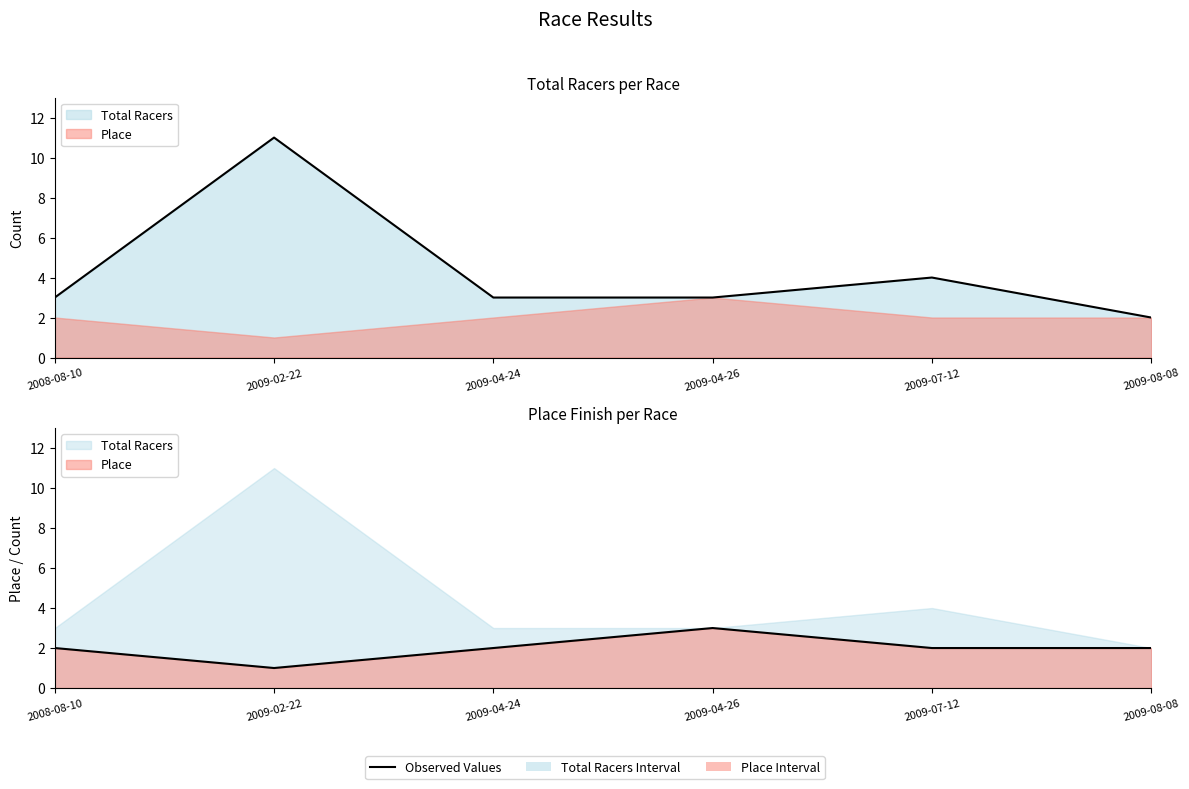

How many categories are shown in the chart?

6